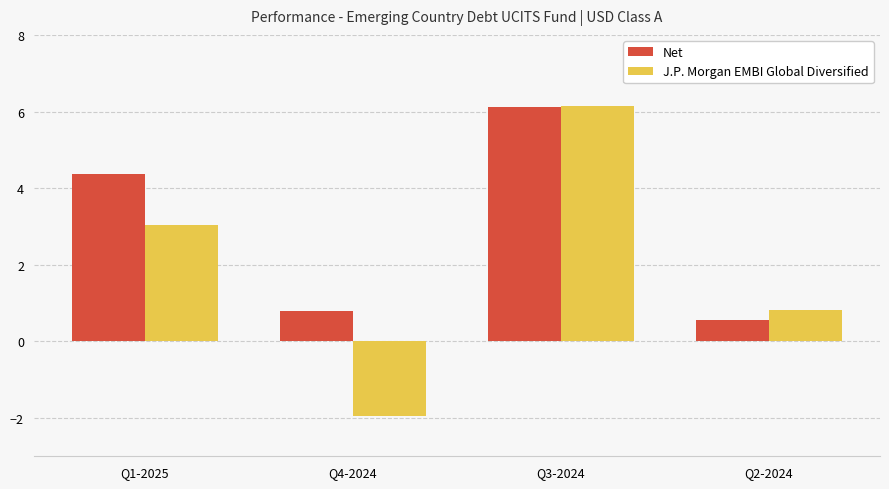

Is it true that J.P. Morgan EMBI Global Diversified equals -1.9 at Q4-2024?

True